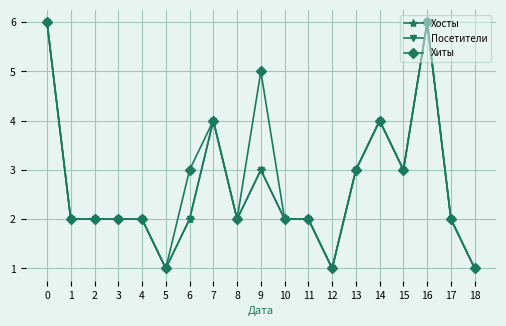

Is this an area chart (filled region under the line)?

No